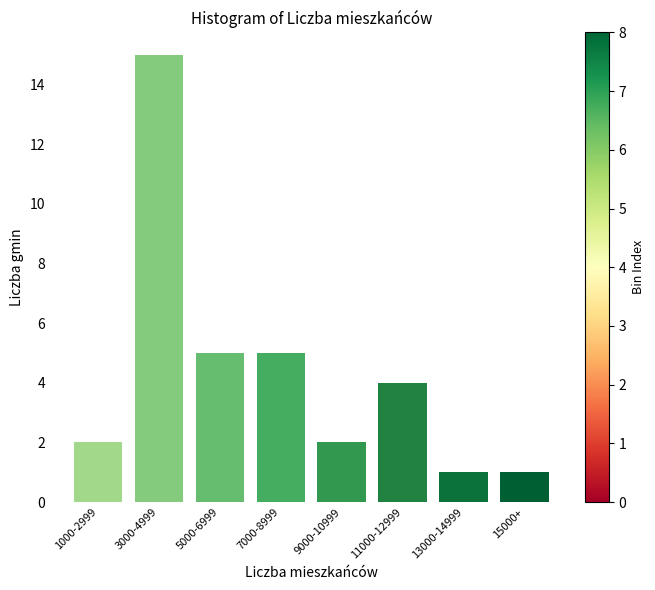

Reading left to right, transcribe all the data shown in this chart.

2	15	5	5	2	4	1	1